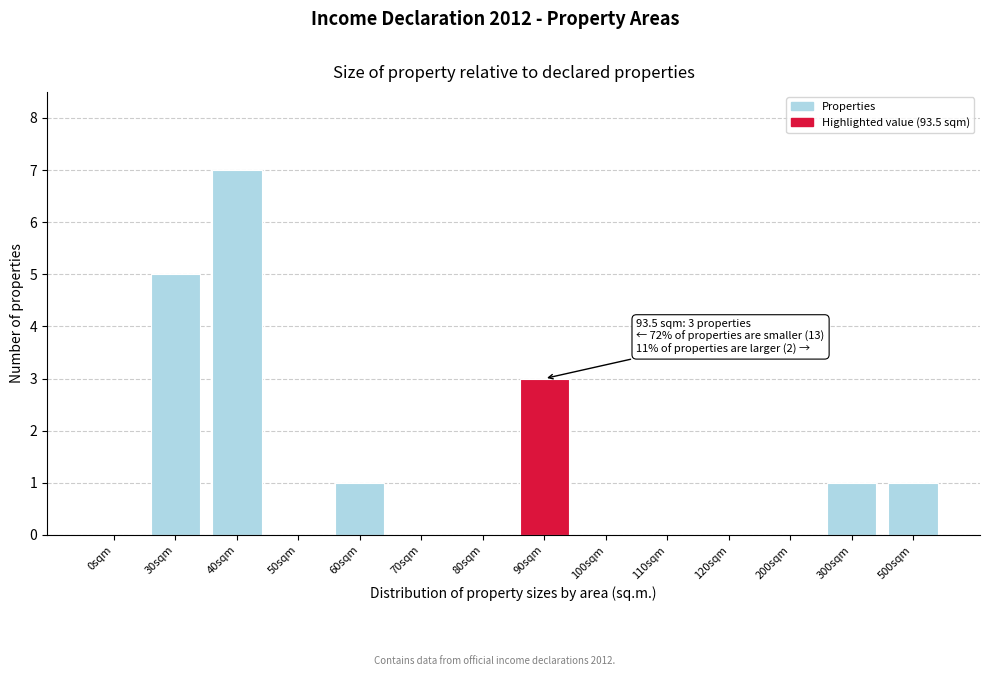

Reading left to right, extract all data points from this chart.

0sqm=0	30sqm=5	40sqm=7	50sqm=0	60sqm=1	70sqm=0	80sqm=0	90sqm=3	100sqm=0	110sqm=0	120sqm=0	200sqm=0	300sqm=1	500sqm=1